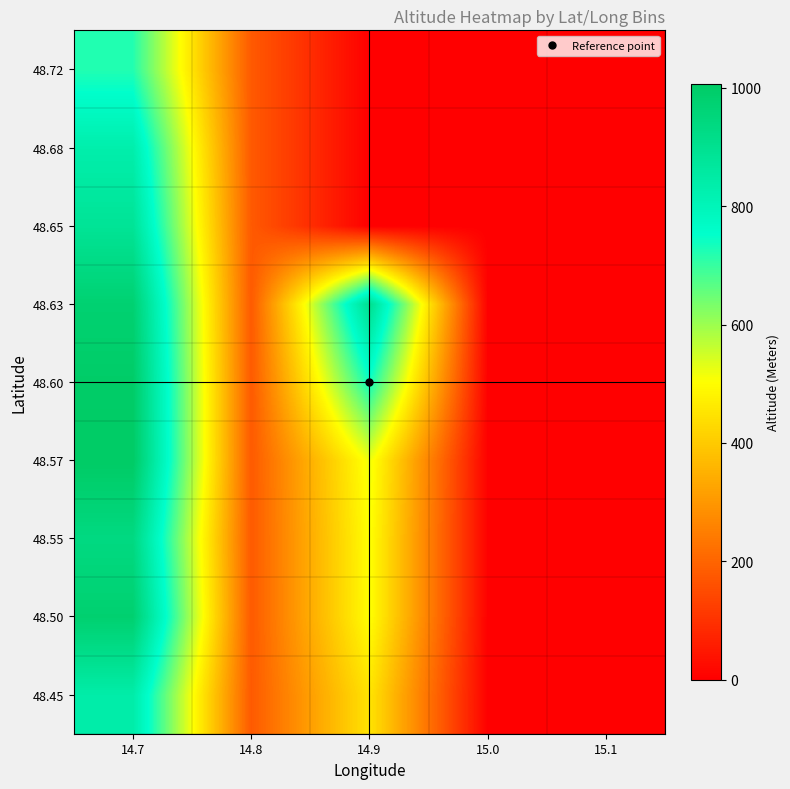

Reading right to left, list all the values displayed in this chart.

48.45: 15.1=0	15.0=0	14.9=450	14.8=178	14.7=840
48.50: 15.1=0	15.0=0	14.9=503	14.8=178	14.7=980
48.55: 15.1=0	15.0=0	14.9=505	14.8=178	14.7=936
48.57: 15.1=0	15.0=0	14.9=519	14.8=178	14.7=1006
48.60: 15.1=0	15.0=0	14.9=738	14.8=178	14.7=1000
48.63: 15.1=0	15.0=0	14.9=903	14.8=178	14.7=976
48.65: 15.1=0	15.0=0	14.9=0	14.8=178	14.7=885
48.68: 15.1=0	15.0=0	14.9=0	14.8=178	14.7=832
48.72: 15.1=0	15.0=0	14.9=0	14.8=178	14.7=720